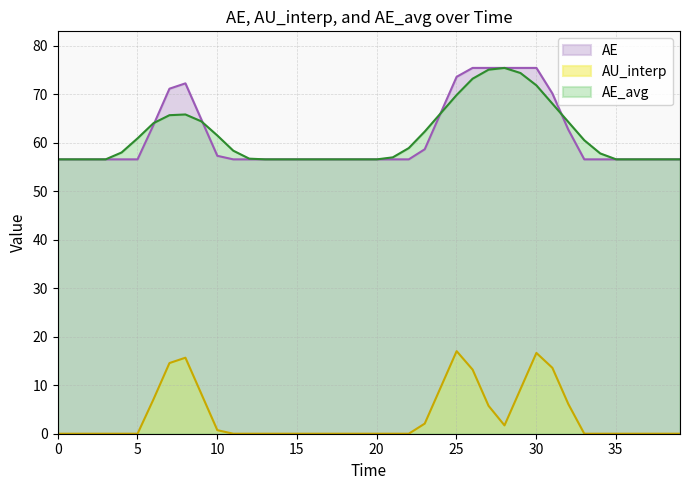

Reading left to right, what are all the values shown in this chart?

AE: 56.6	56.6	56.6	56.6	56.6	56.6	63.7	71.2	72.3	64.8	57.3	56.6	56.6	56.6	56.6	56.6	56.6	56.6	56.6	56.6	56.6	56.6	56.6	58.7	66.2	73.6	75.5	75.5	75.5	75.5	75.5	70.2	62.7	56.6	56.6	56.6	56.6	56.6	56.6	56.6
AU_interp: 0.0	0.0	0.0	0.0	0.0	0.0	7.1	14.6	15.7	8.2	0.7	0.0	0.0	0.0	0.0	0.0	0.0	0.0	0.0	0.0	0.0	0.0	0.0	2.1	9.6	17.0	13.2	5.8	1.7	9.2	16.7	13.6	6.1	0.0	0.0	0.0	0.0	0.0	0.0	0.0
AE_avg: 56.6	56.6	56.6	56.6	58.0	60.9	64.1	65.7	65.9	64.4	61.5	58.4	56.8	56.6	56.6	56.6	56.6	56.6	56.6	56.6	56.6	57.0	58.9	62.3	66.1	69.9	73.2	75.1	75.5	74.4	71.9	68.1	64.3	60.5	57.8	56.6	56.6	56.6	56.6	56.6